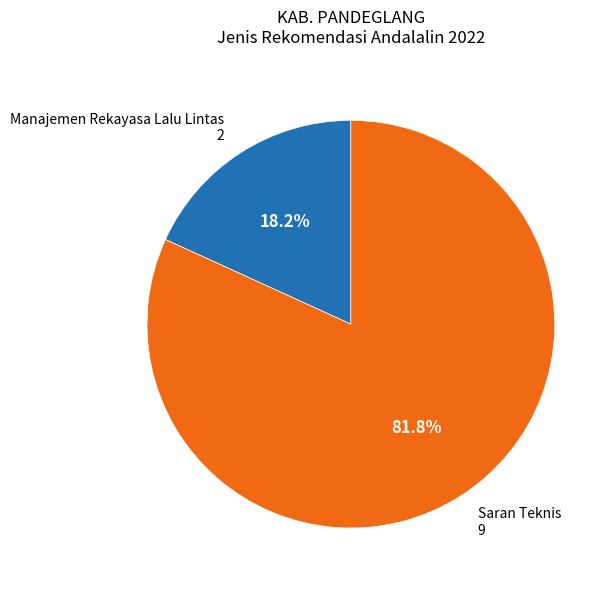

Does any single category account for the majority?

Yes